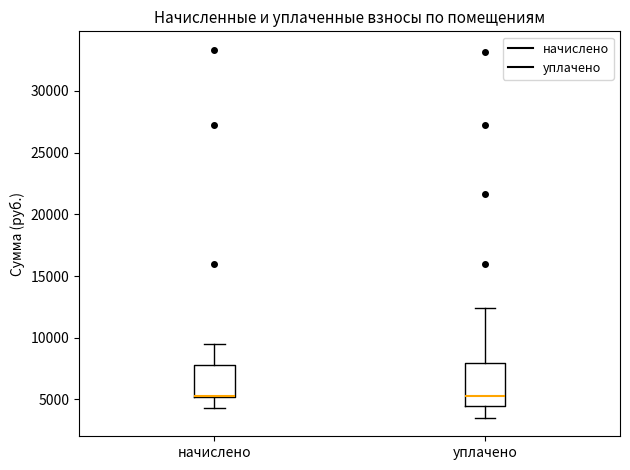

Comparing the boxes themselves (not the whiskers), which one is the tallest?

уплачено